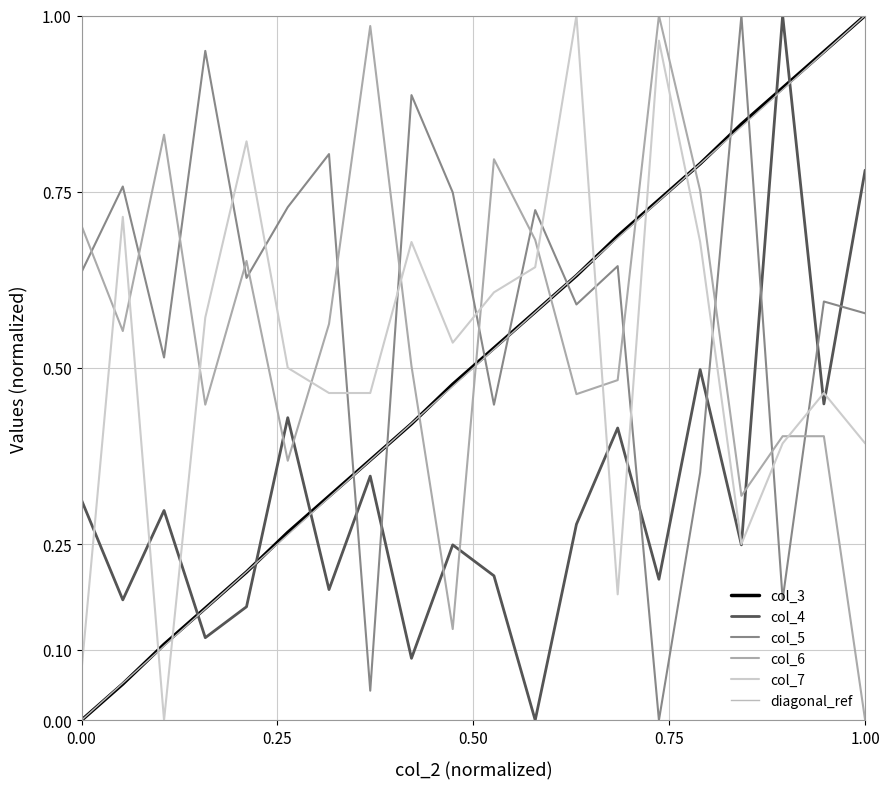

At how many categories does at least one series exceed 0?

20